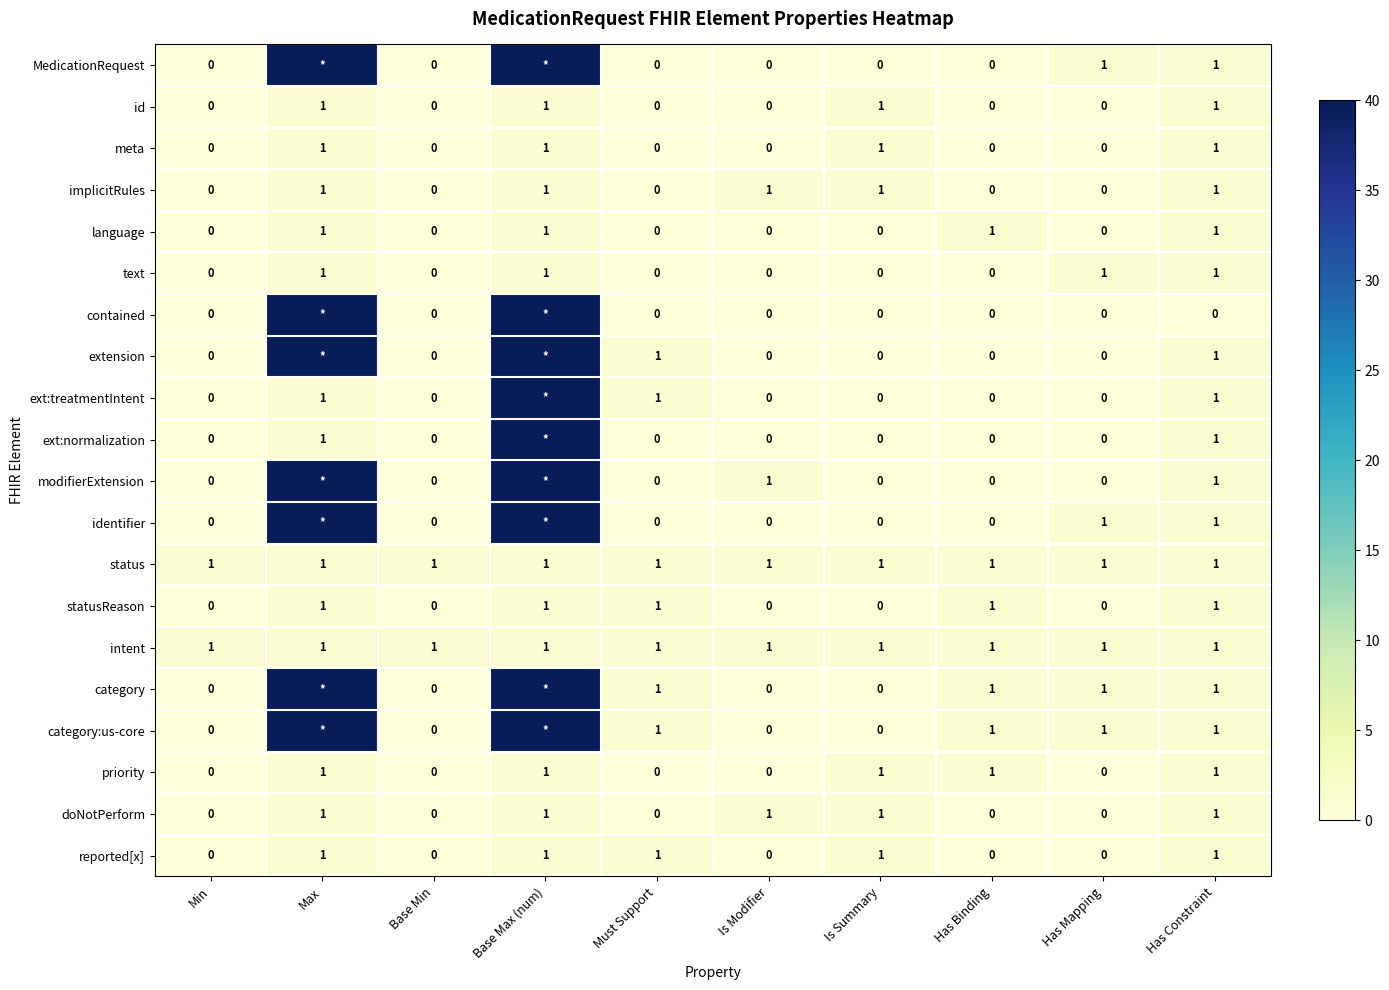

How many statusReason values are between 0 and 1?

10